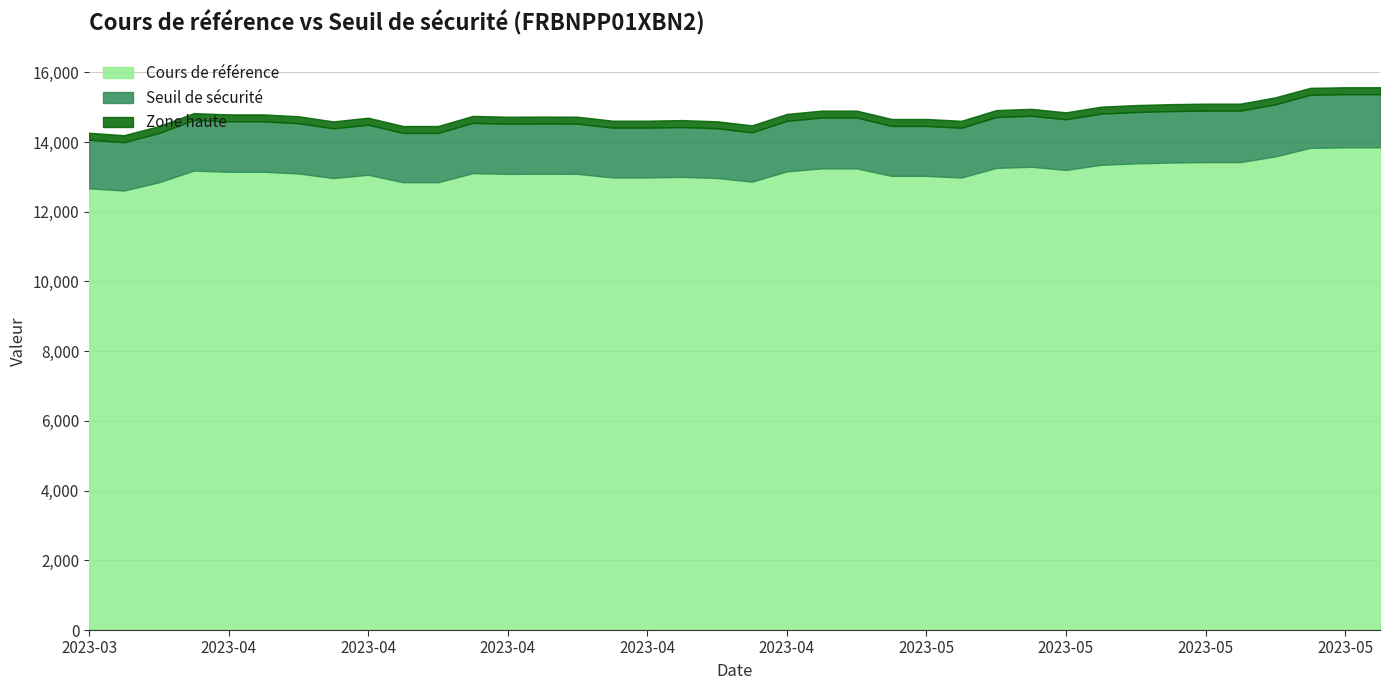

Which category has the highest value across all series?

2023-05-23